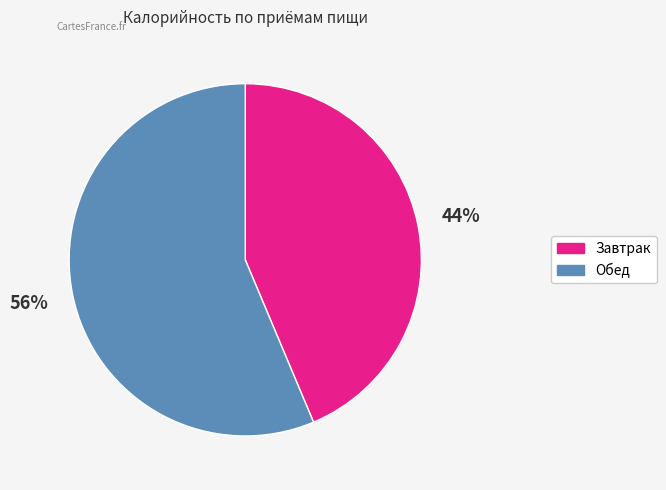

To the nearest percent, what is the average slice percentage?

50%